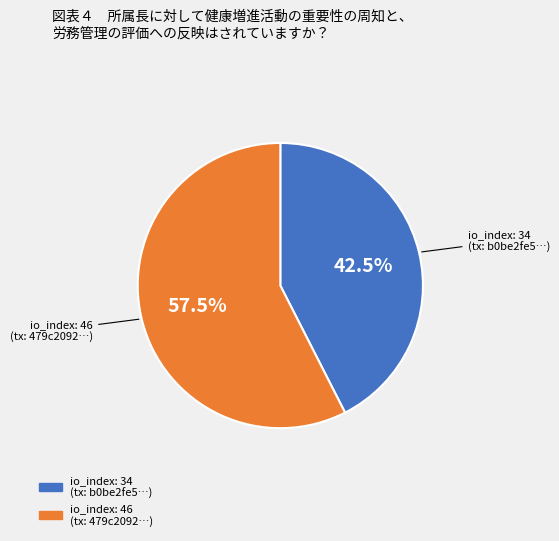

Which category has the biggest portion of the pie?

io_index: 46 (tx: 479c2092…)